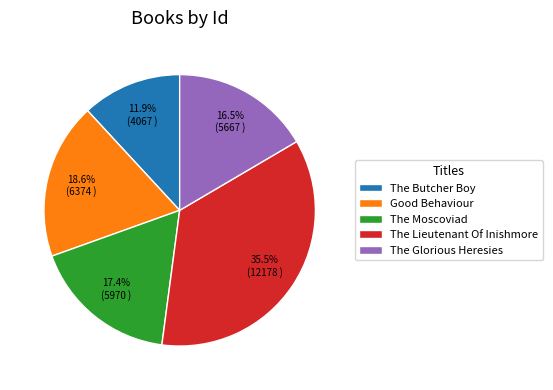

Is it true that The Glorious Heresies is 2% of the pie?

False